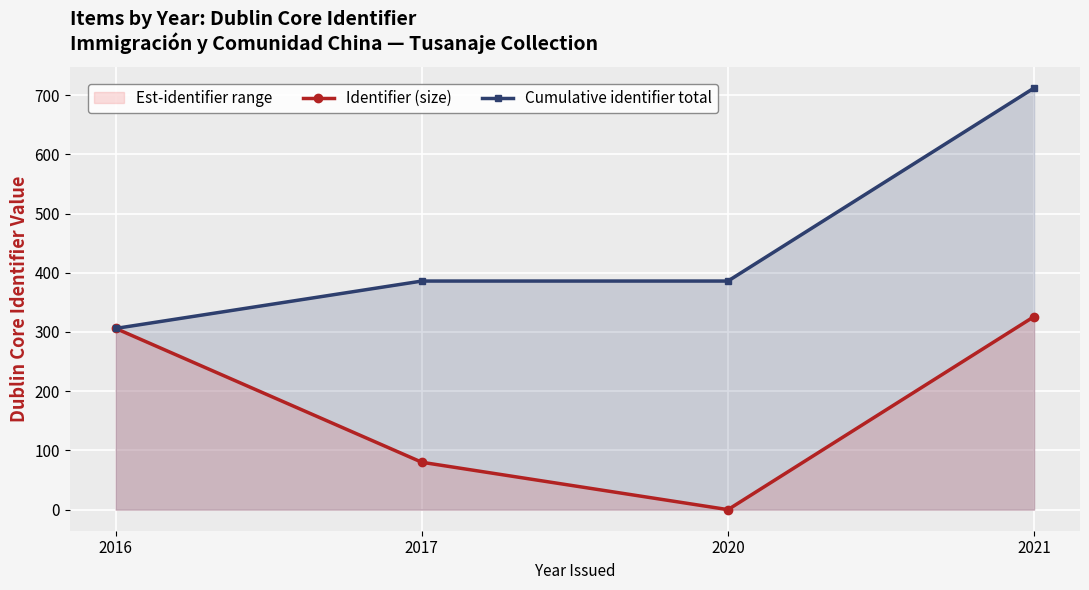

Which series has the largest total across all categories?

Cumulative identifier total